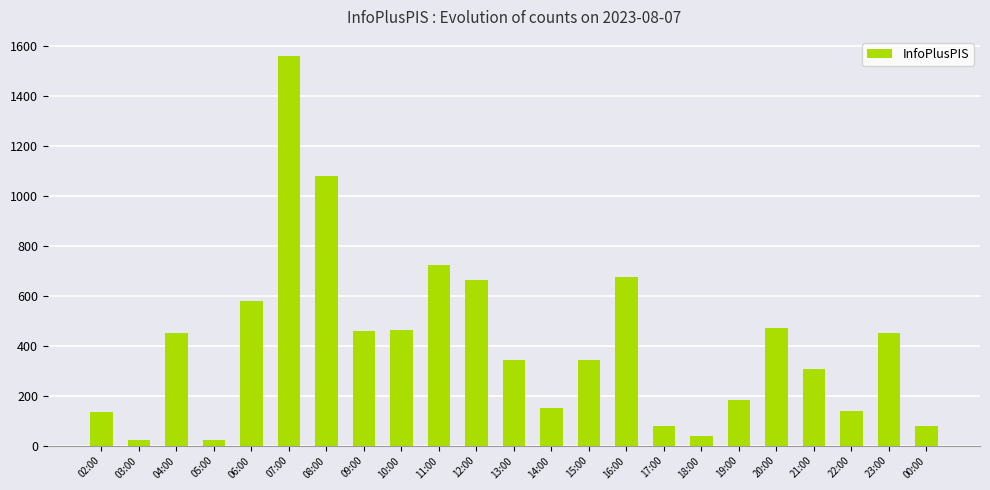

How many series are shown in this chart?

1